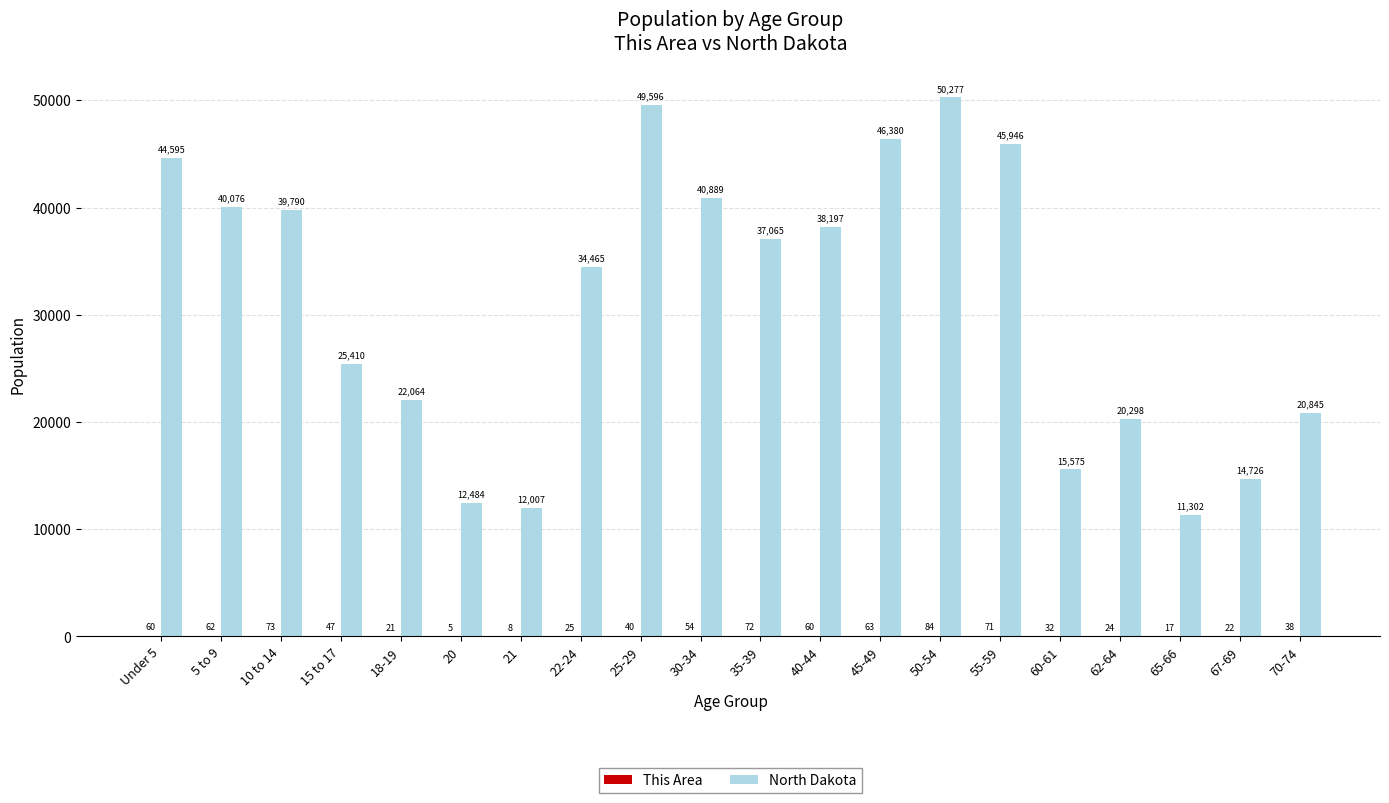

Are the bars horizontal?

No